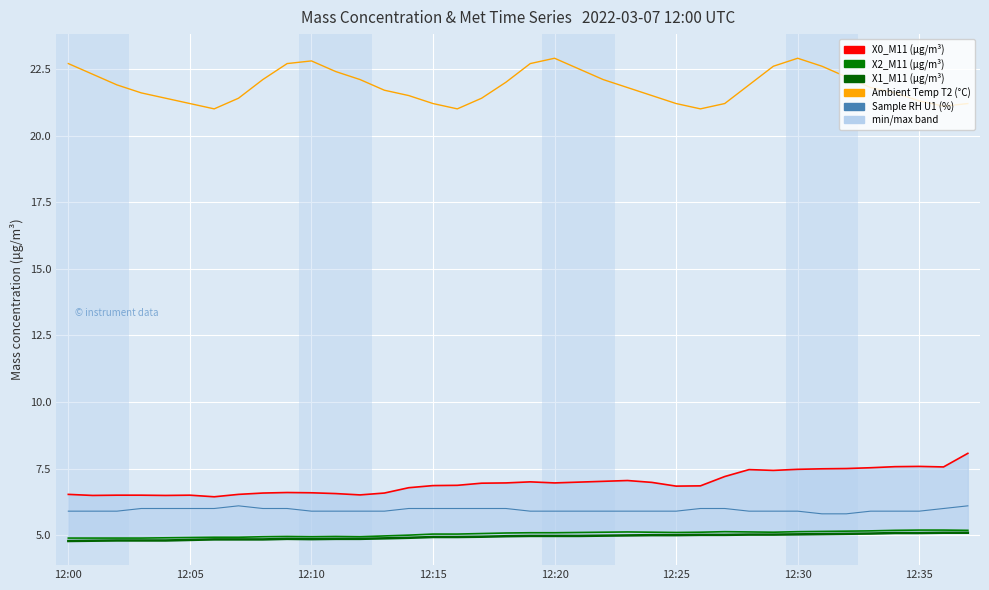

At which label is Sample RH U1 (%) closest to 5?

31